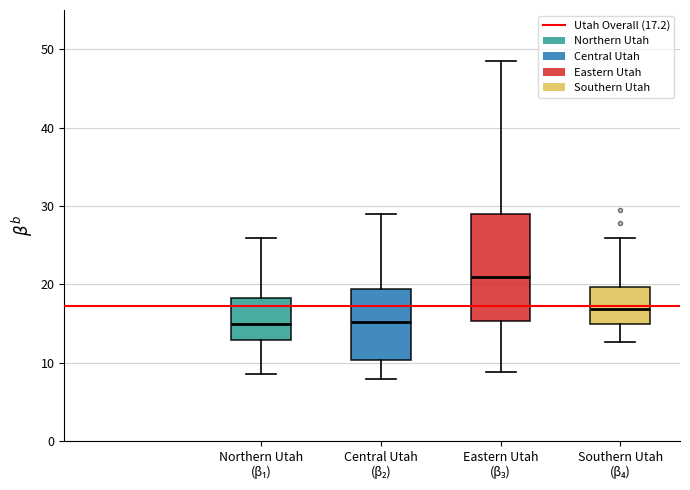

Reading left to right, transcribe this box plot: for each box, give where its median line is, the range the box spans, and where its two whiskers end, as read against the y-axis. The values are not printed on the chart, so give them approximately, as read against the axis.

Northern Utah (β₁): median 15, box 13 to 18, whiskers 9 to 26
Central Utah (β₂): median 15, box 10 to 19, whiskers 8 to 29
Eastern Utah (β₃): median 21, box 15 to 29, whiskers 9 to 49
Southern Utah (β₄): median 17, box 15 to 20, whiskers 13 to 26